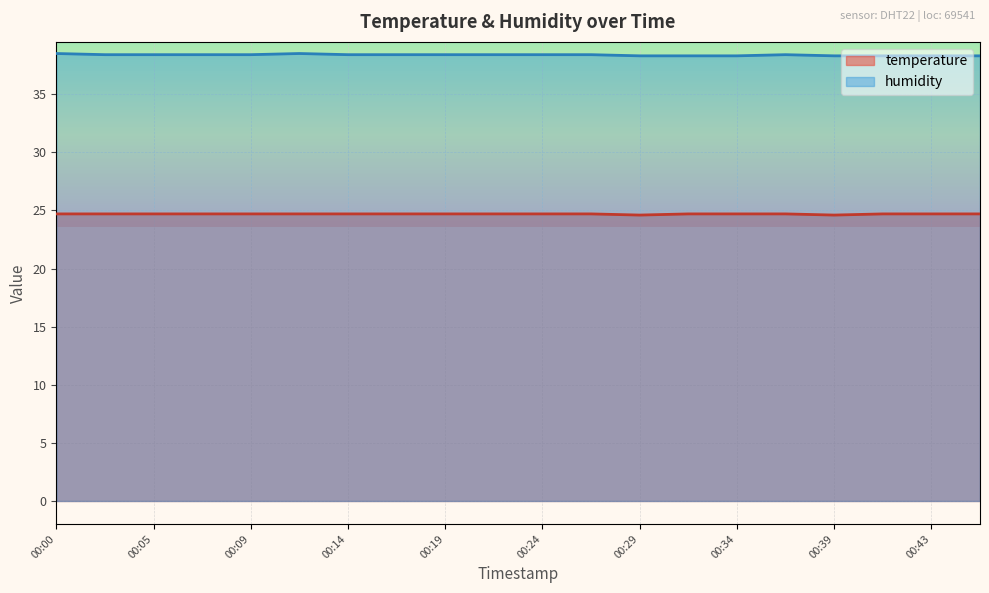

The humidity series shows 53.5 at 00:14. True or false?

False